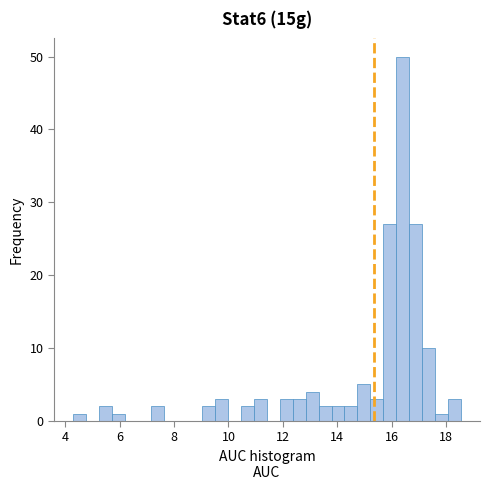

Around what value on the x-axis is the tallest bar? Give the approximate position of its centre, as read against the axis.

16.4